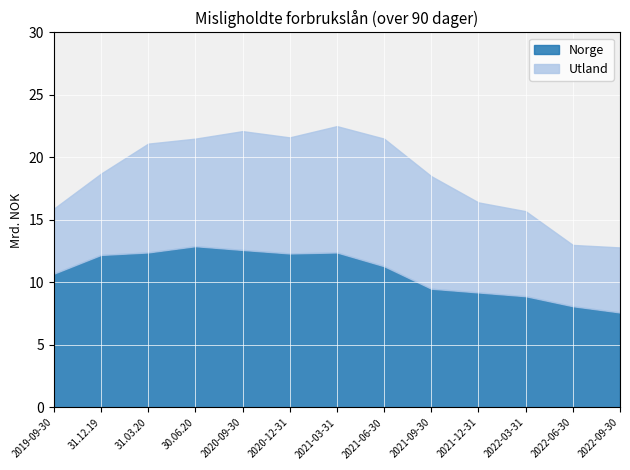

Is it true that Utland equals 5.4 at 2021-09-30?

False